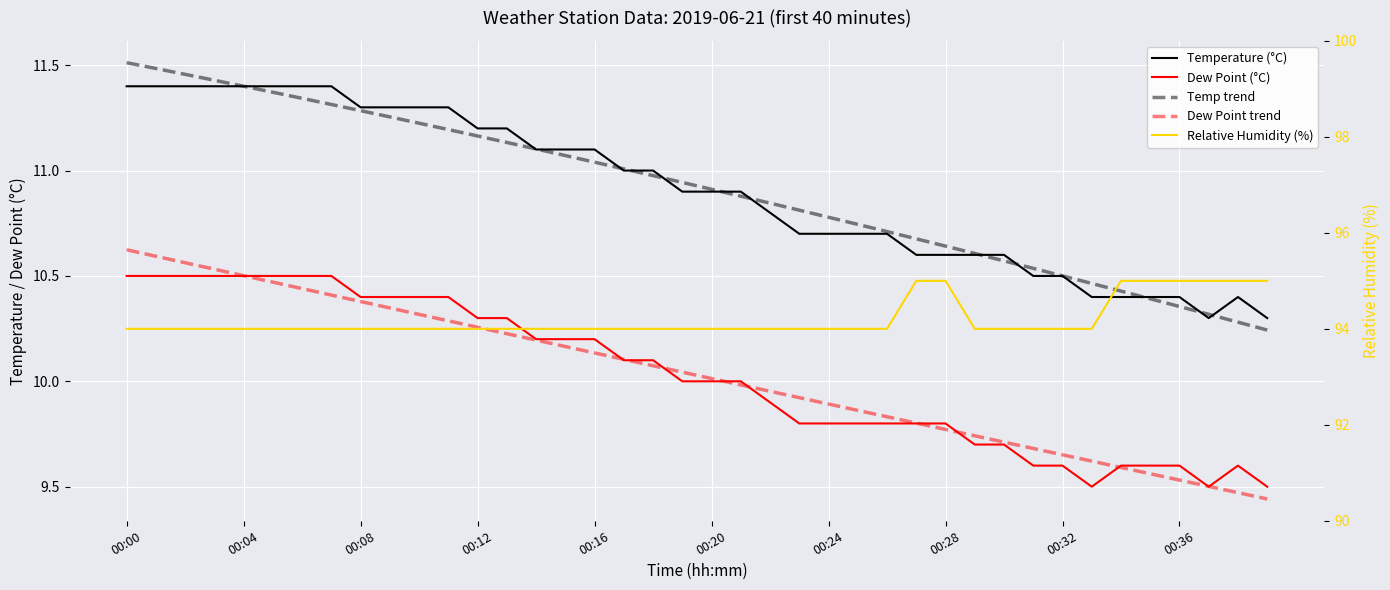

What is the minimum value shown in the chart?

9.4